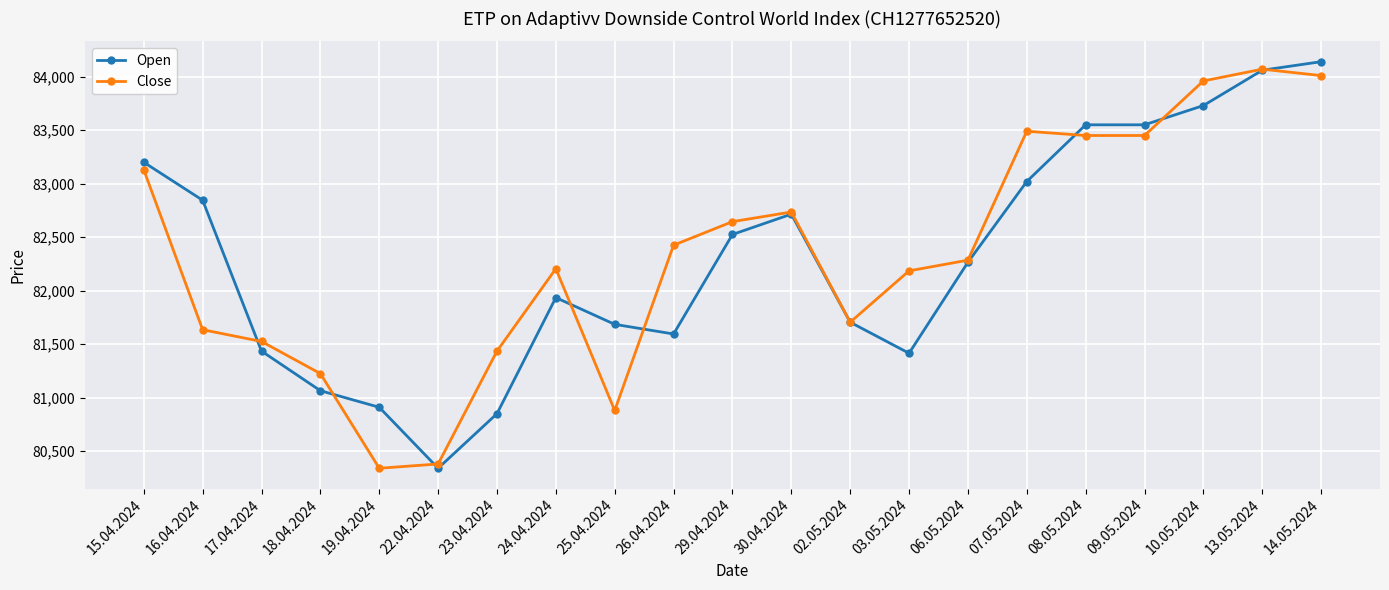

What is the difference between the Close values at 17.04.2024 and 25.04.2024?

645